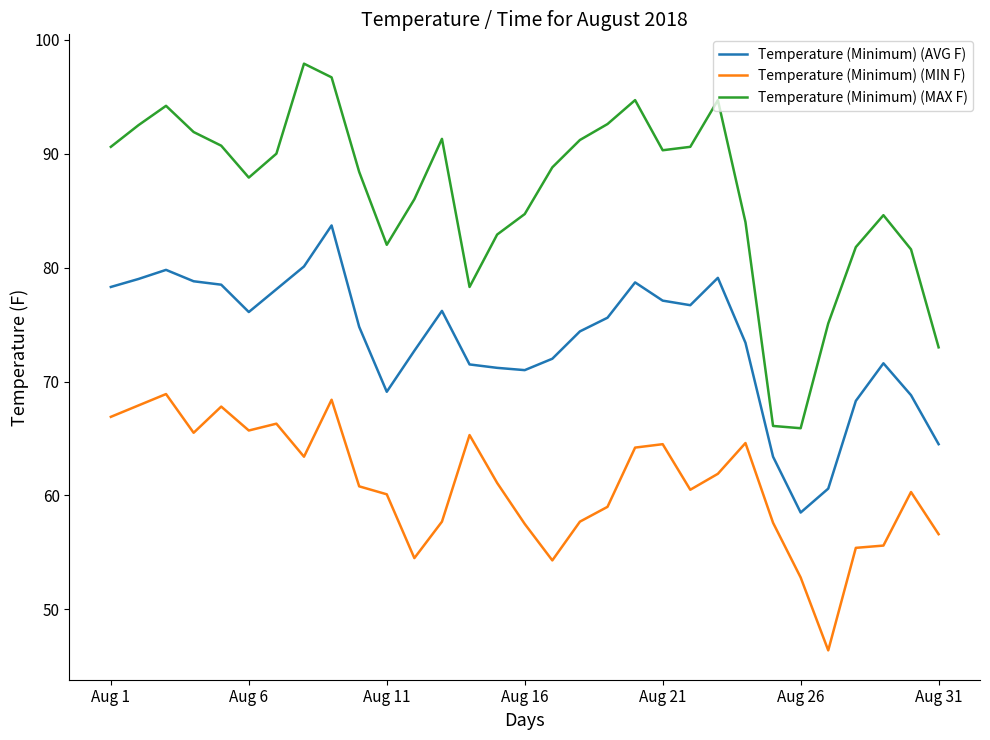

Which series has the largest total across all categories?

Temperature (Minimum) (MAX F)